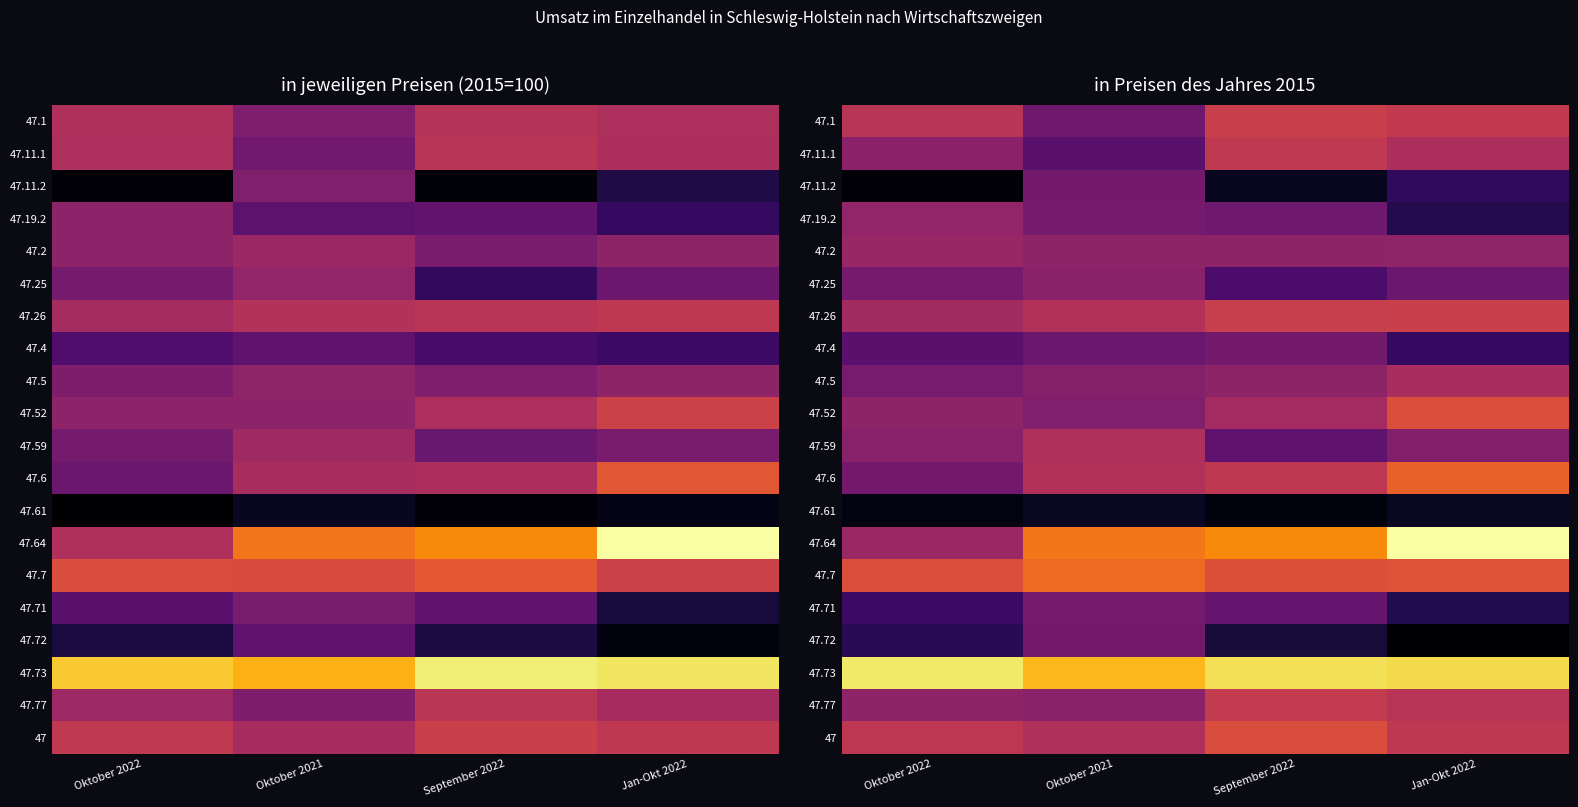

At how many categories does at least one series exceed 121?

4